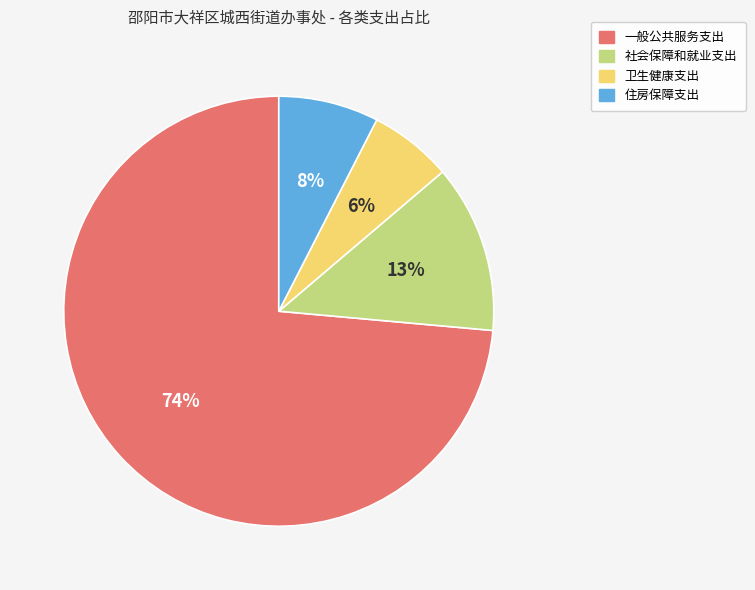

Does 住房保障支出 account for over 50% of the chart?

No